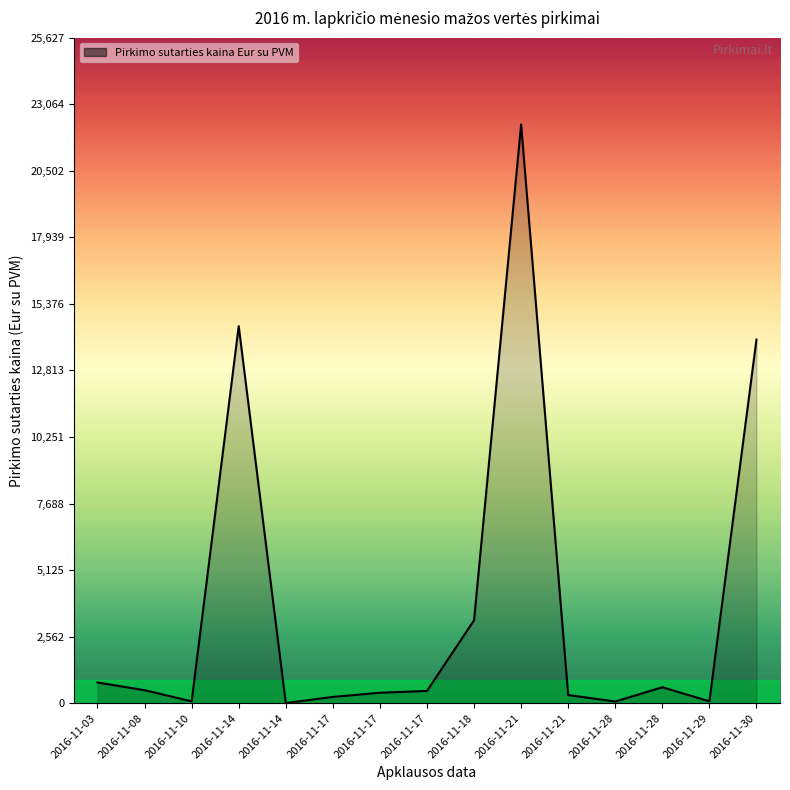

Is this an area chart (filled region under the line)?

Yes